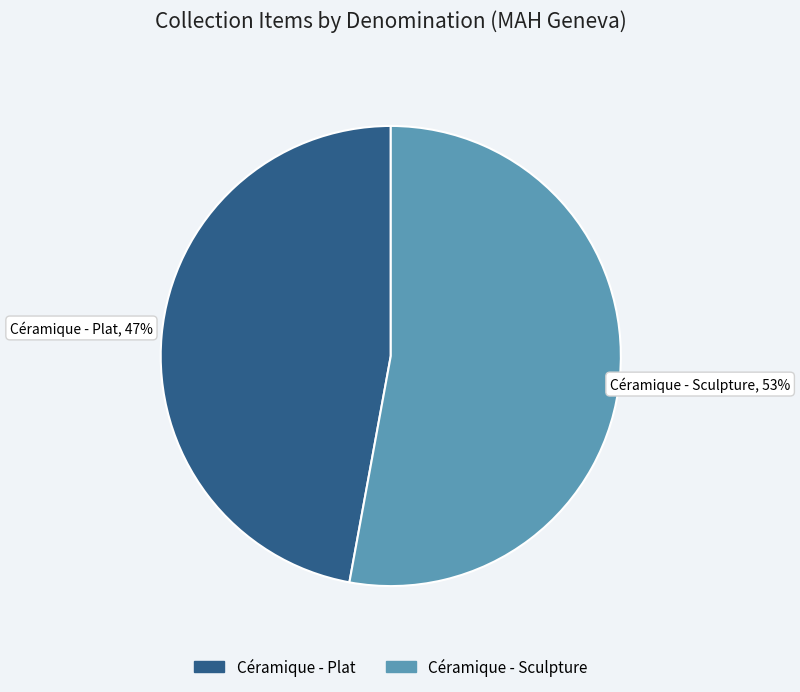

To the nearest percent, what is the combined percentage of Céramique - Sculpture and Céramique - Plat?

100%